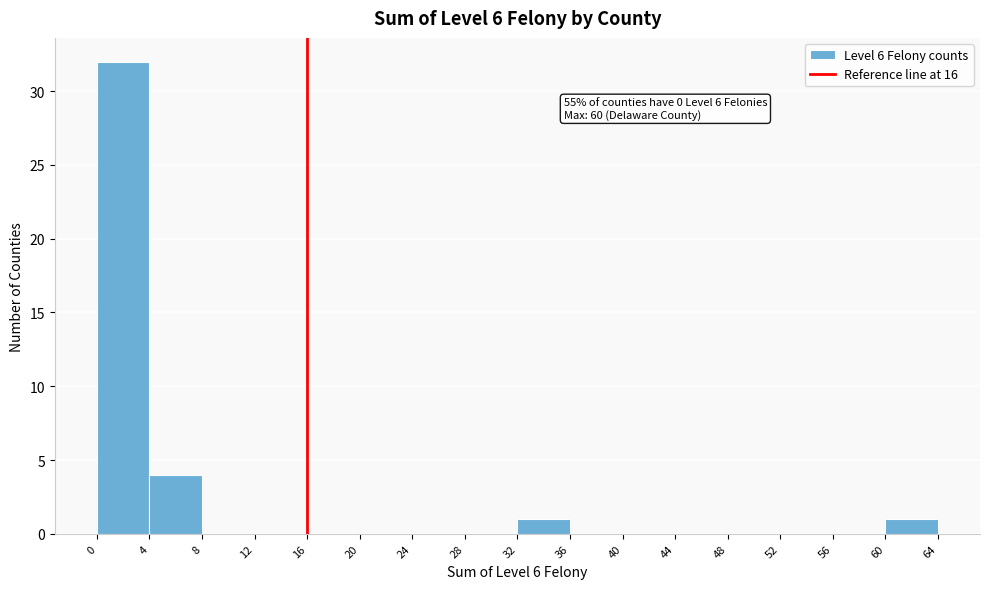

Which range on the x-axis has the tallest bar?

0 to 4